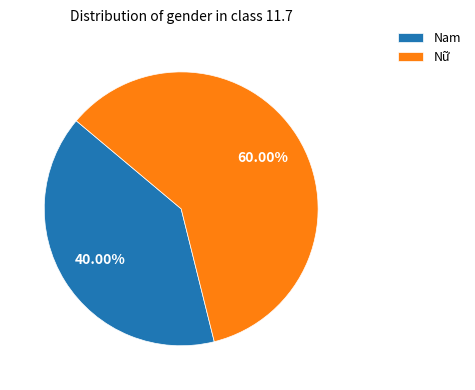

What portion of the pie excludes Nam?

60.0%